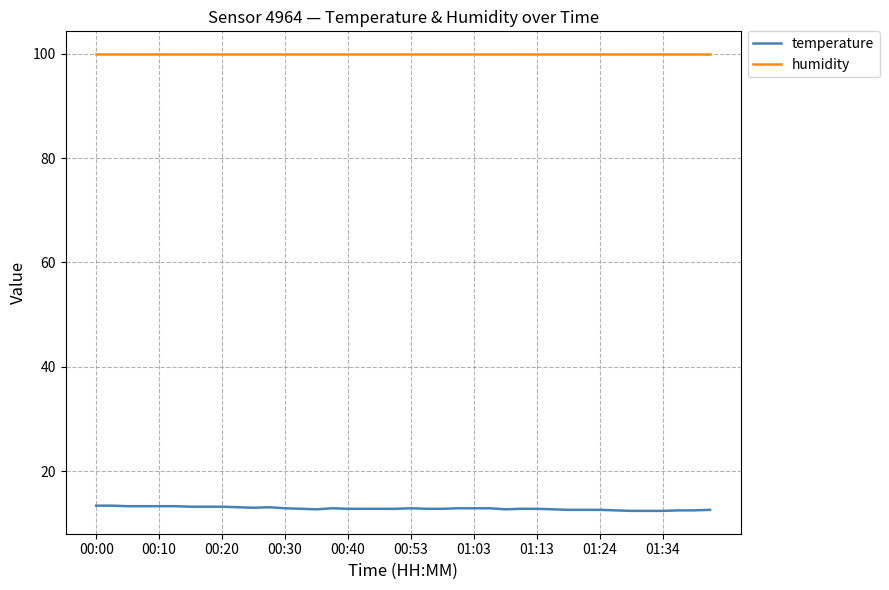

True or false: humidity and temperature intersect in this chart.

False